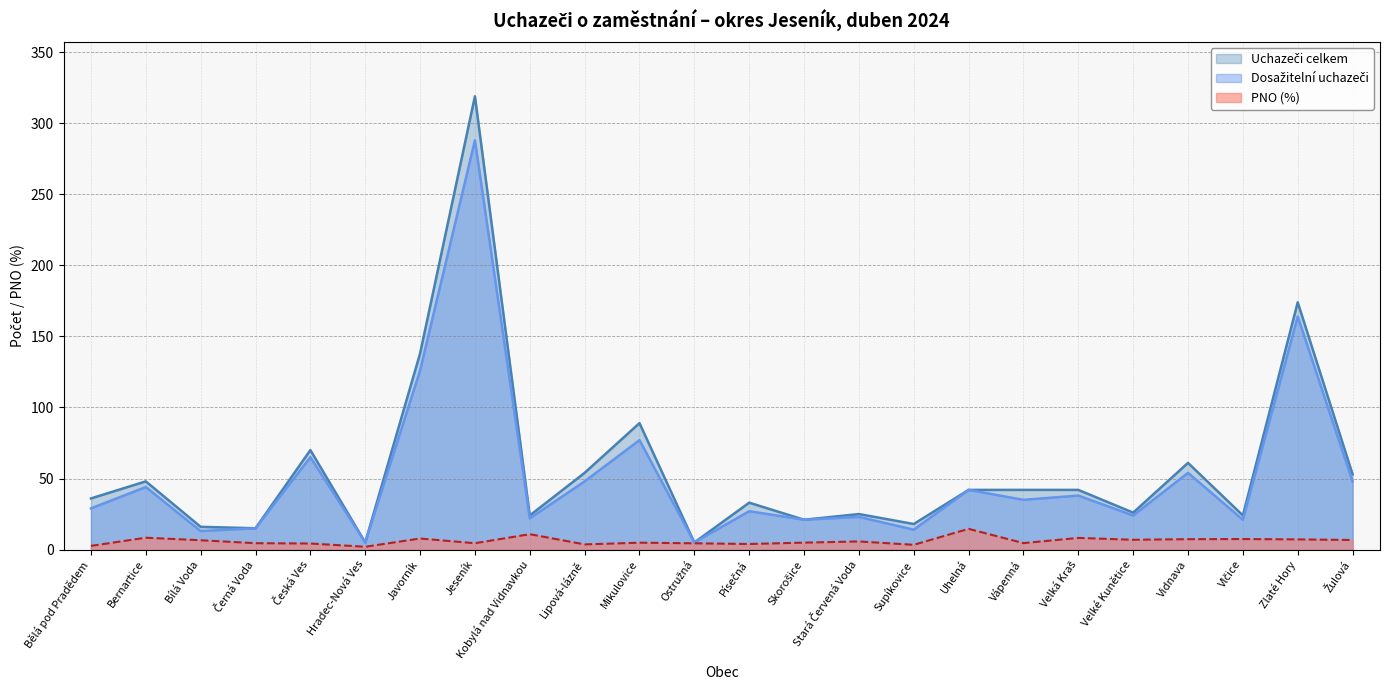

How many lines are shown in the chart?

3